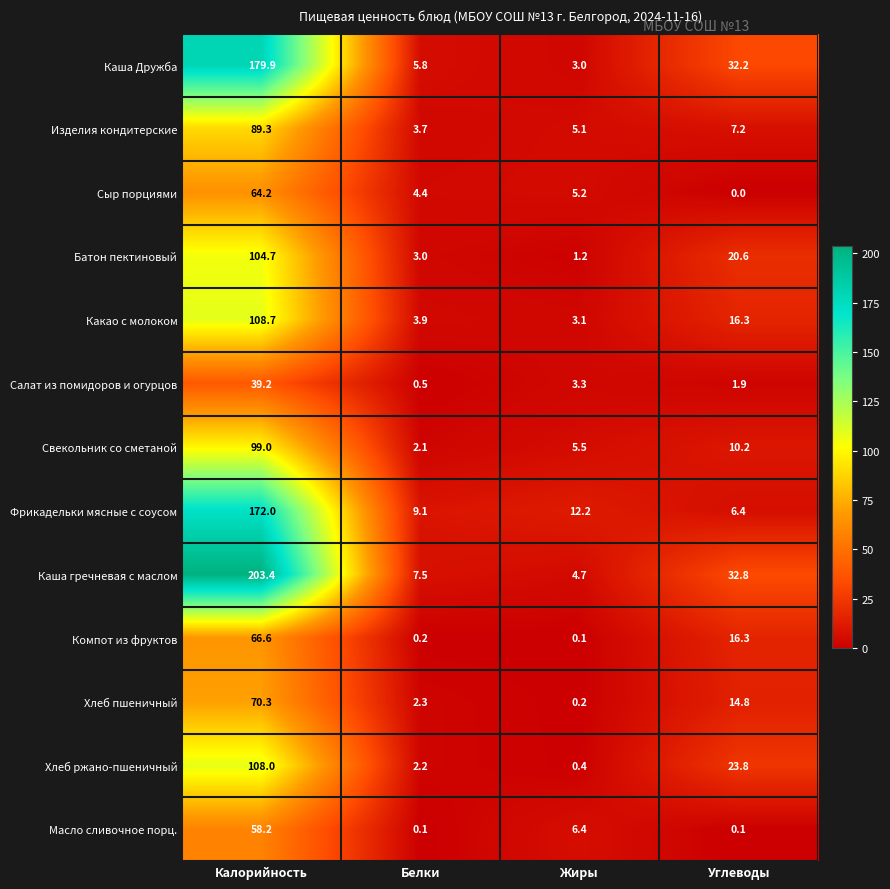

What is the difference between the maximum and minimum values in the Хлеб ржано-пшеничный series?

107.6